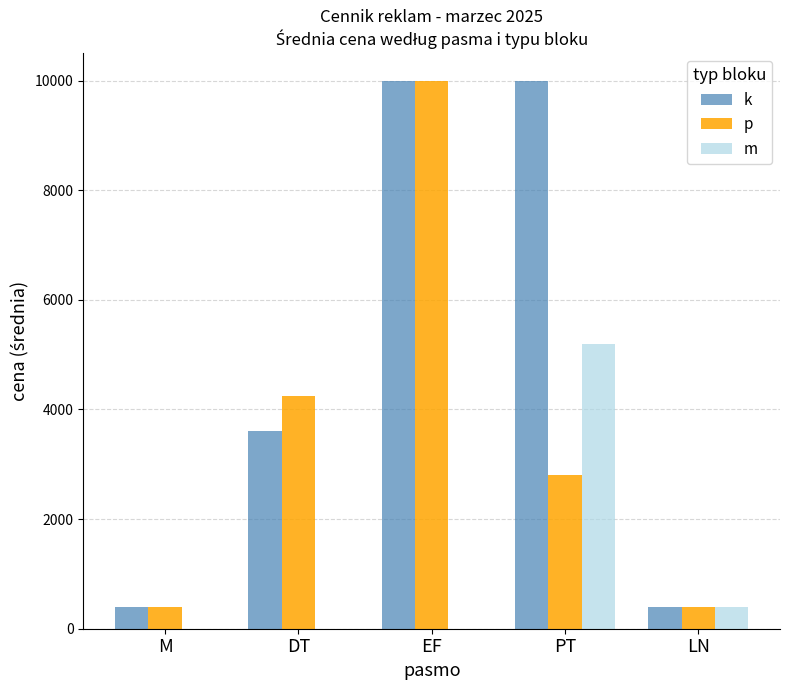

Reading left to right, transcribe all the data shown in this chart.

k: 400	3600	10000	10000	400
p: 400	4240	10000	2800	400
m: 0	0	0	5200	400